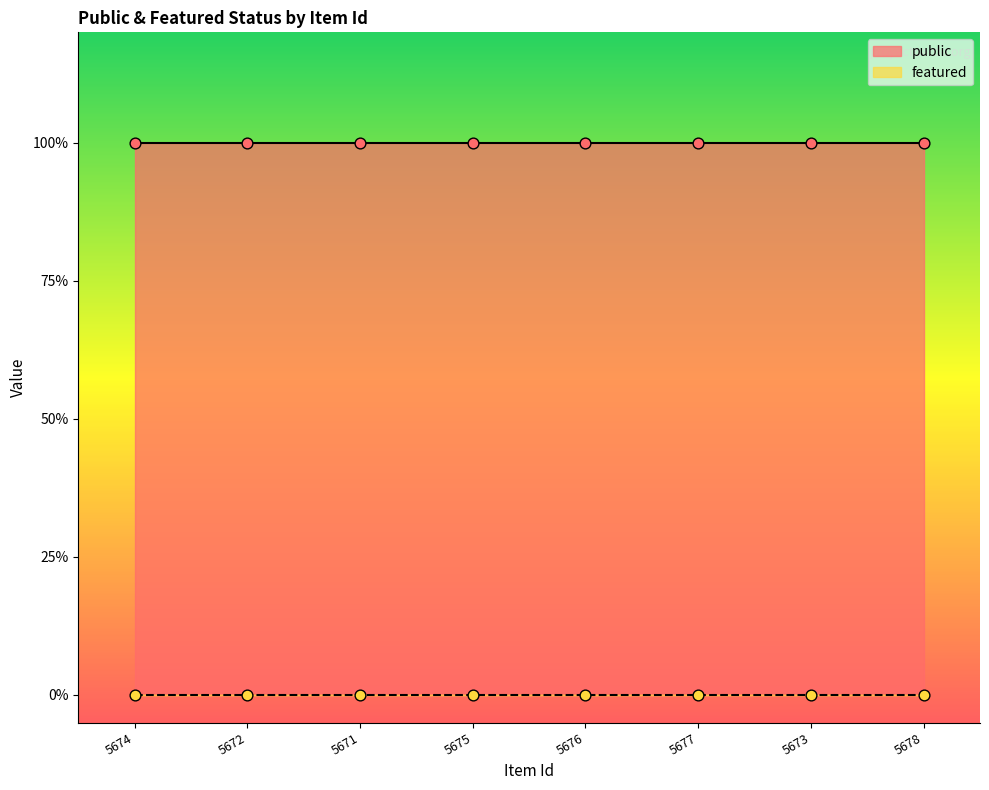

At which category is the sum across all series the highest?

5674